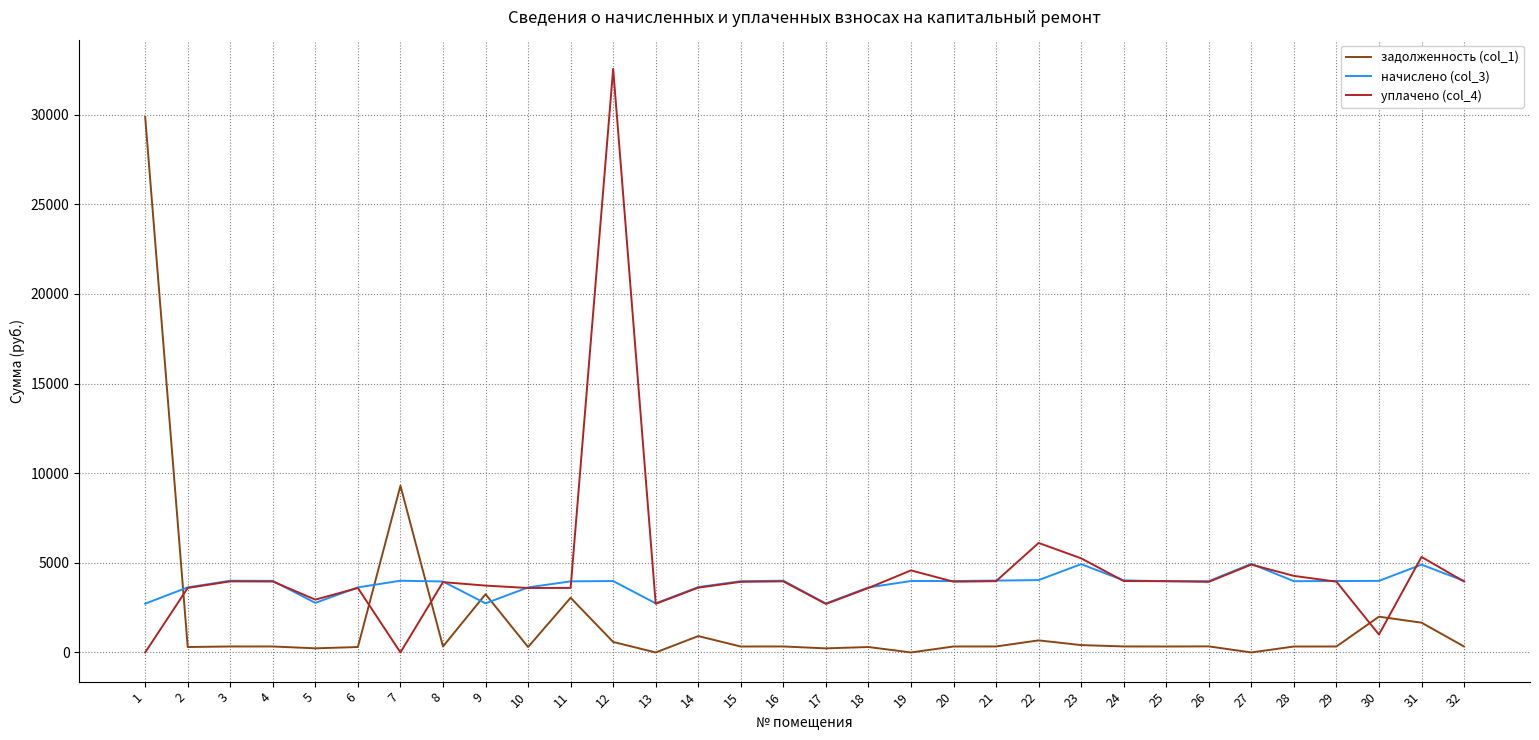

Where is the first local minimum for начислено (col_3)?

5